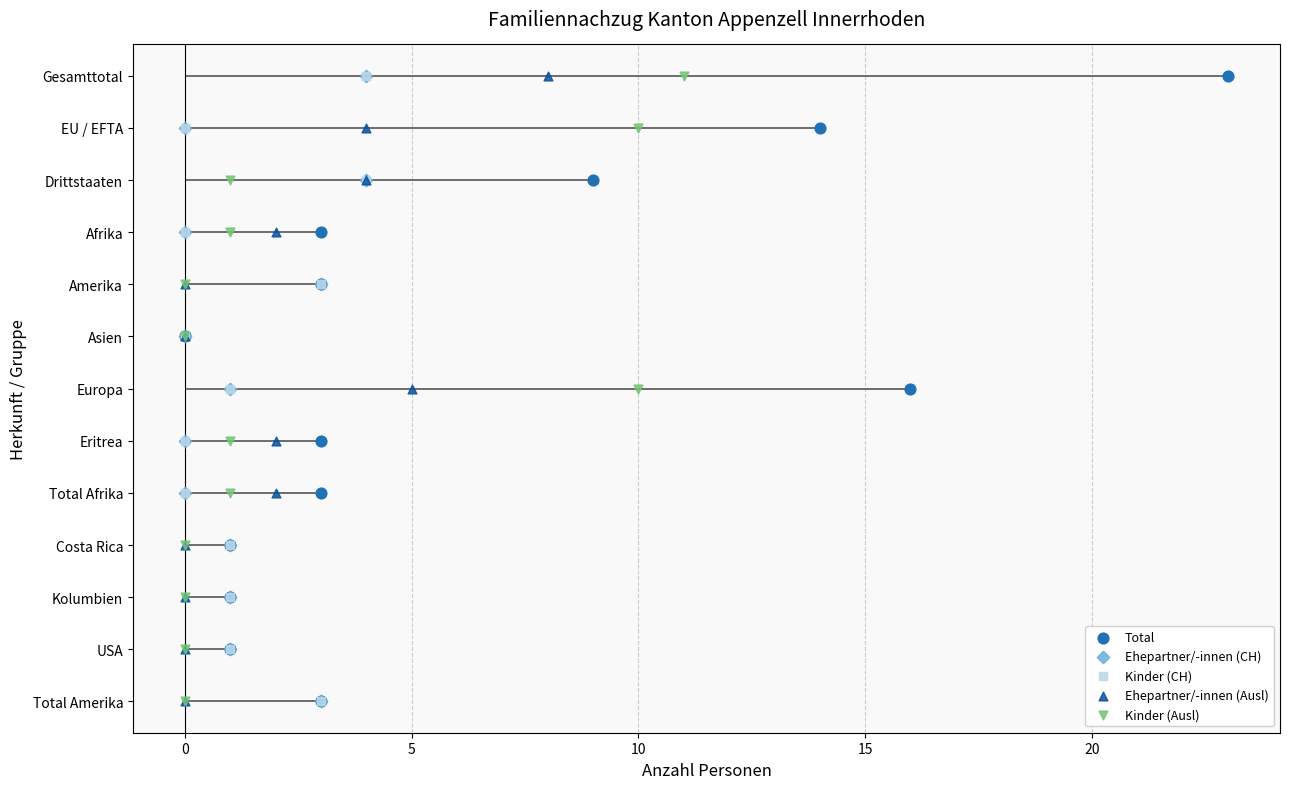

Which series has the widest spread of Y values?

Total